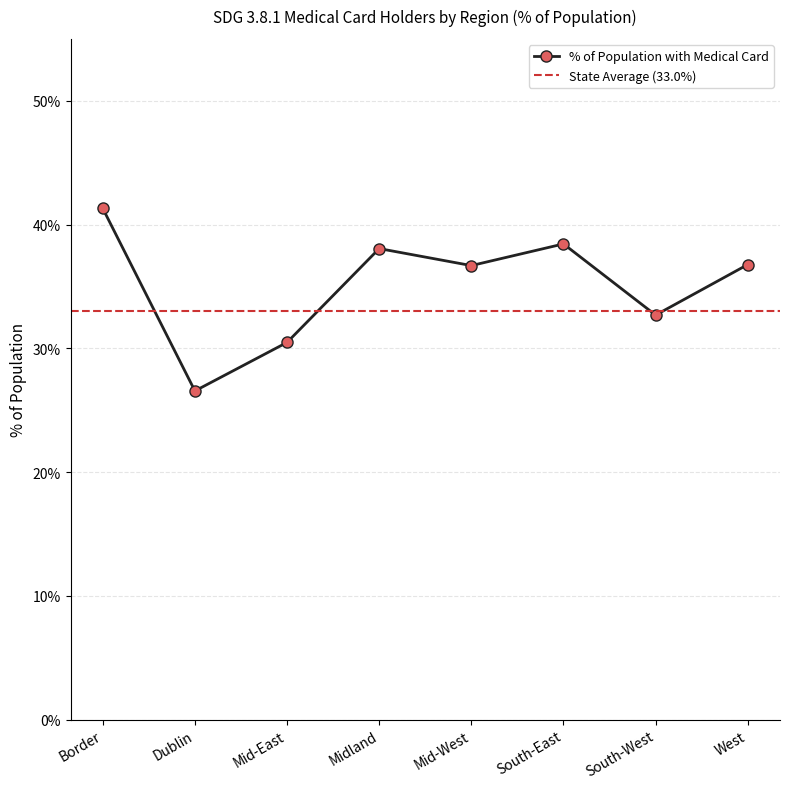

Rank the categories by value from lowest to highest.

Dublin, Mid-East, South-West, Mid-West, West, Midland, South-East, Border